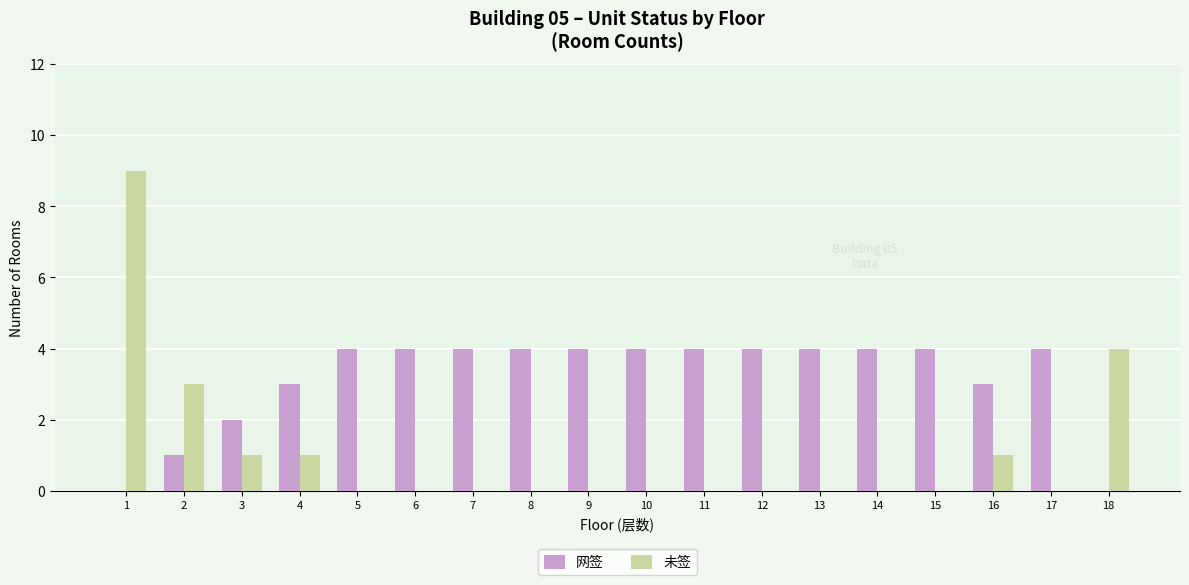

What is the total value across all series at 15?

4